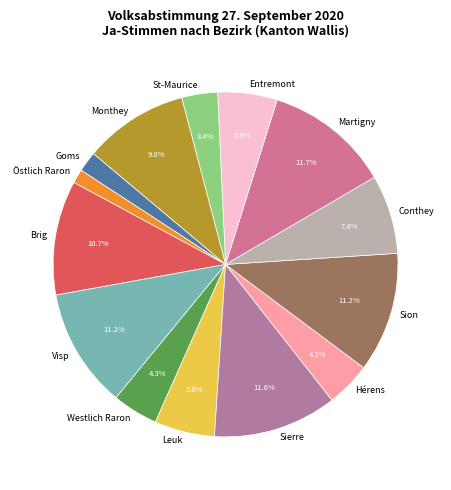

How much of the chart is everything except Leuk?

94.4%